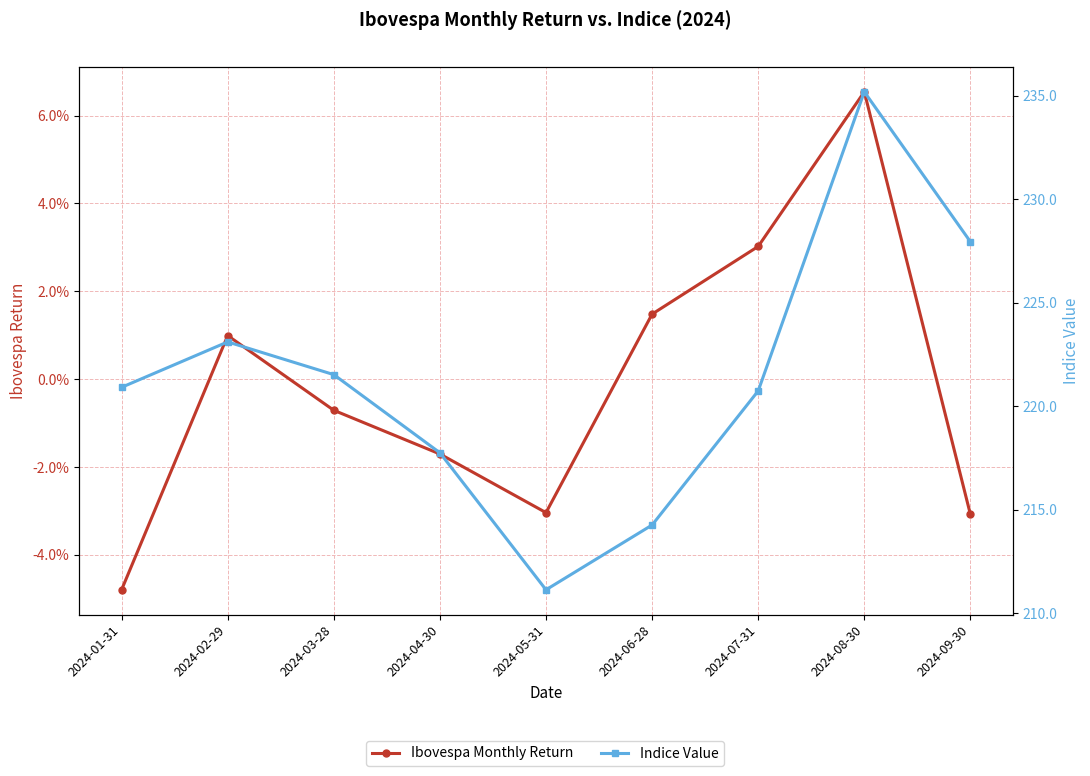

Reading left to right, what are all the values shown in this chart?

Ibovespa Monthly Return: -0.0	0.0	-0.0	-0.0	-0.0	0.0	0.0	0.1	-0.0
Indice Value: 220.9	223.1	221.5	217.8	211.1	214.3	220.7	235.2	227.9